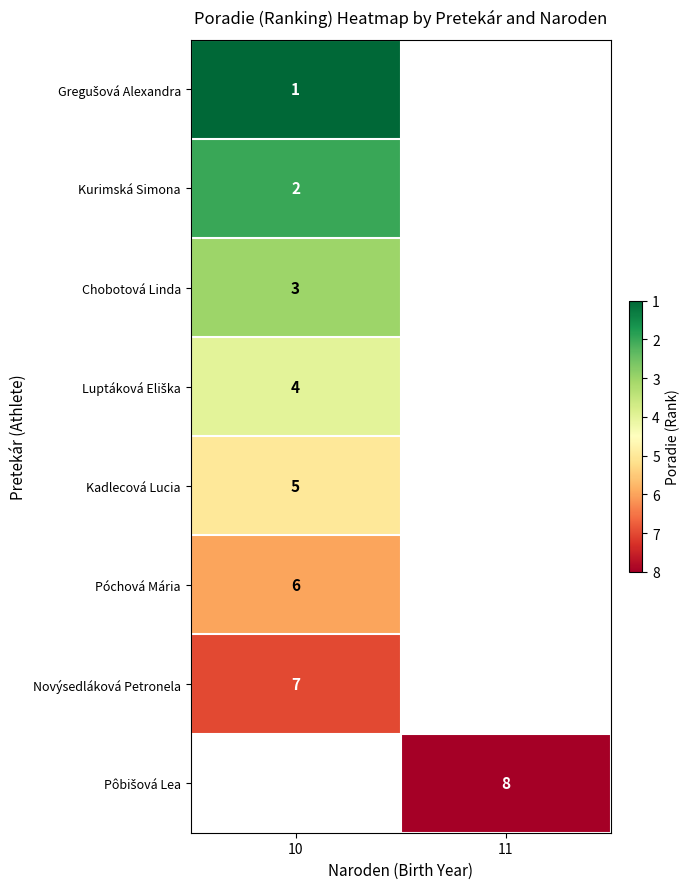

How many series are shown in this chart?

8